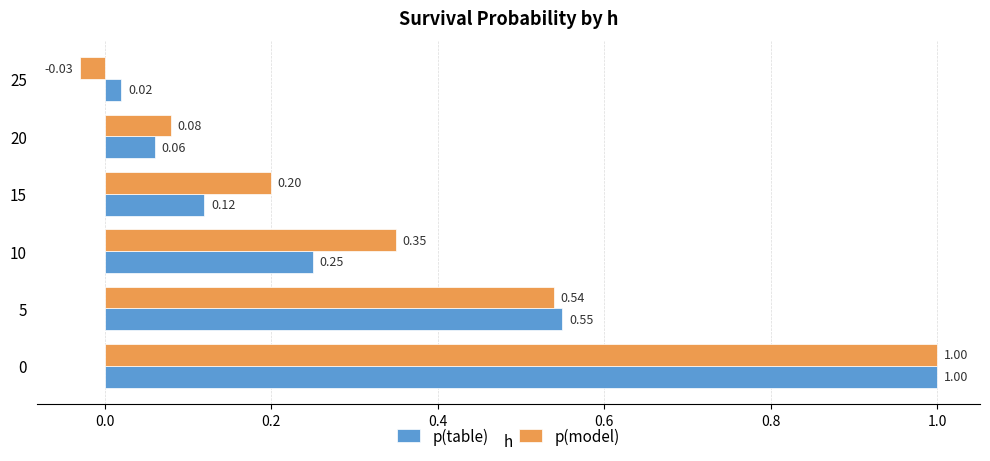

What is the average value of the p(model) series?

0.4